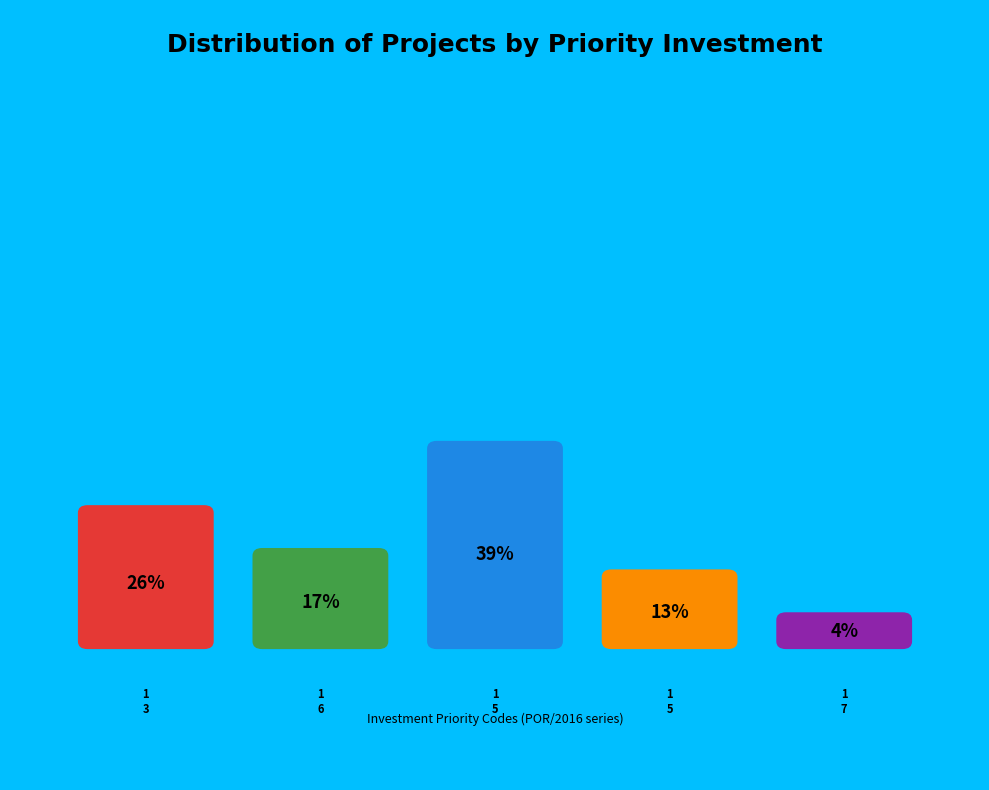

To the nearest percent, what is the average slice percentage?

20%